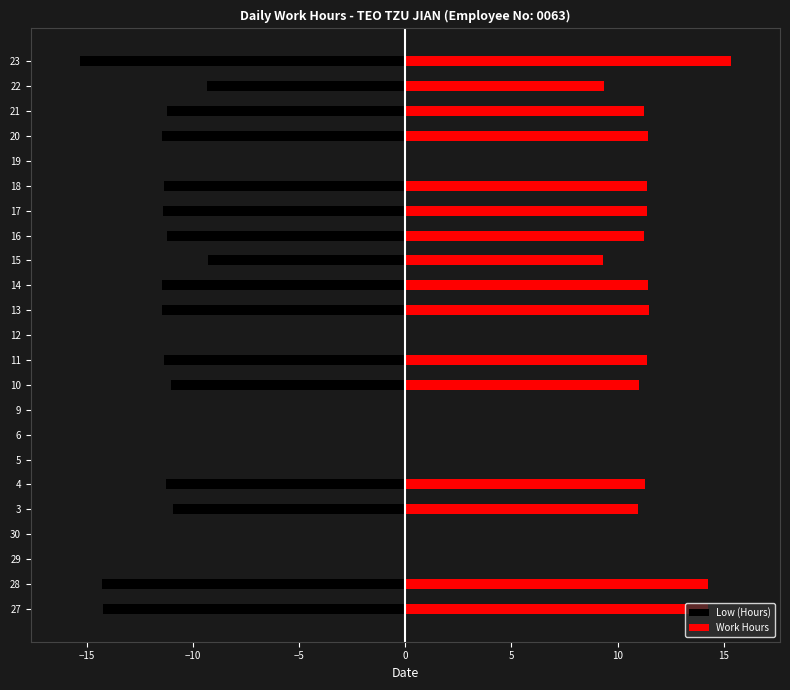

What are all the series names shown in the legend?

Low (Hours), Work Hours